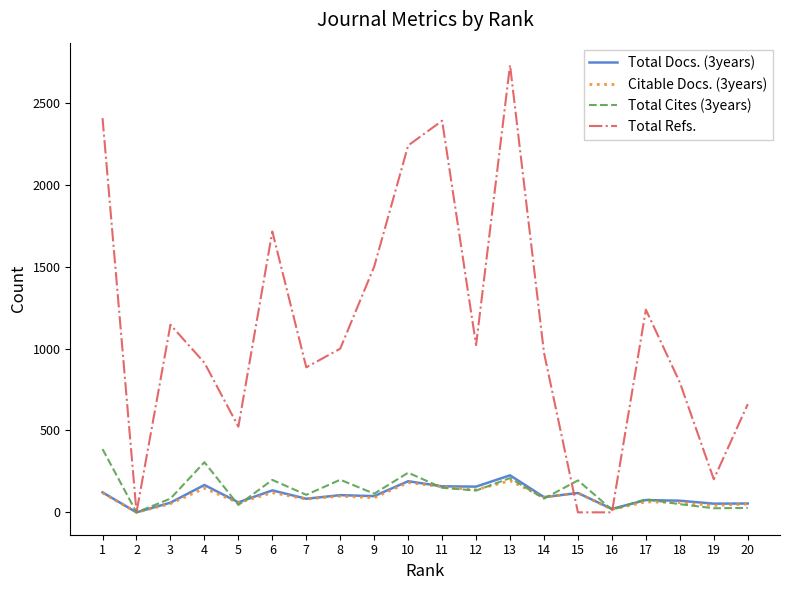

Is the value of Citable Docs. (3years) at 16 greater than the value of Total Cites (3years) at 6?

No